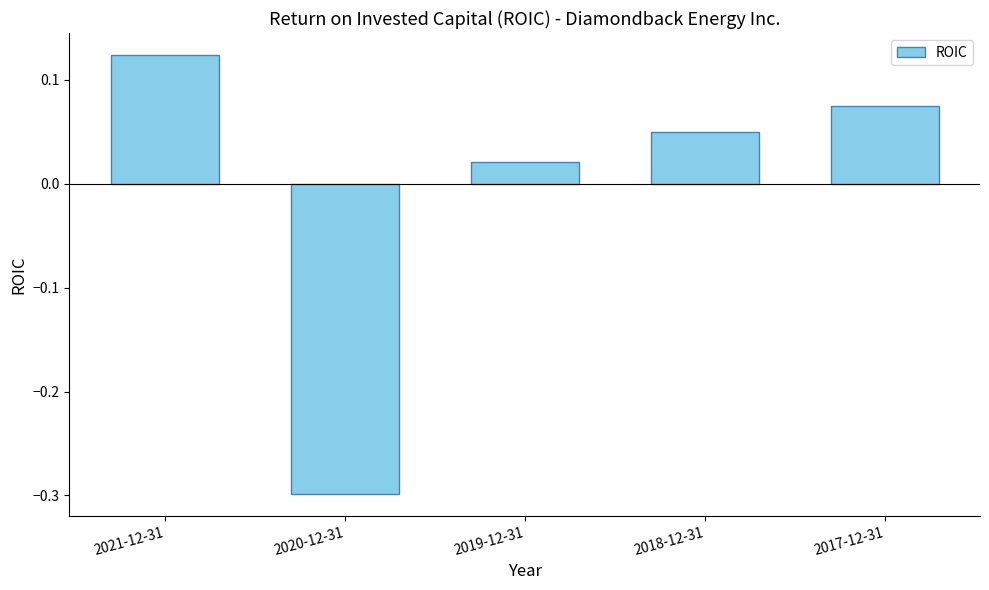

At which category does the chart reach its minimum across all series?

2020-12-31